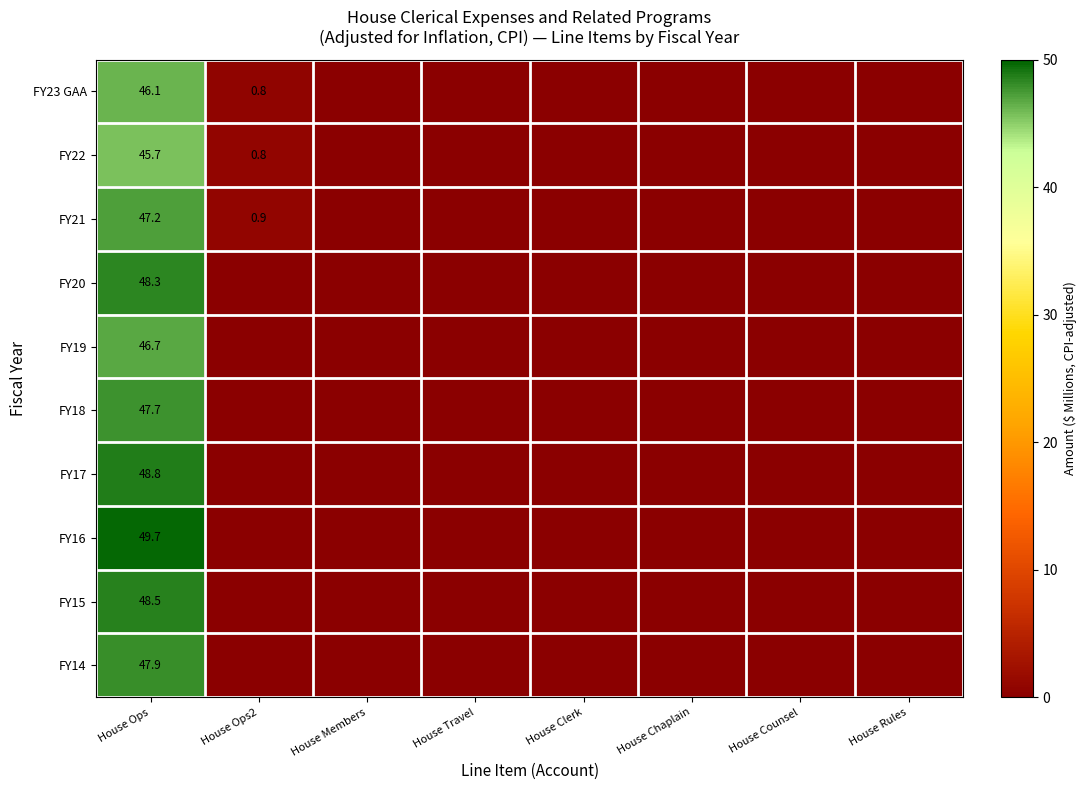

What is the difference between the FY21 values at House Ops and House Chaplain?

47.2